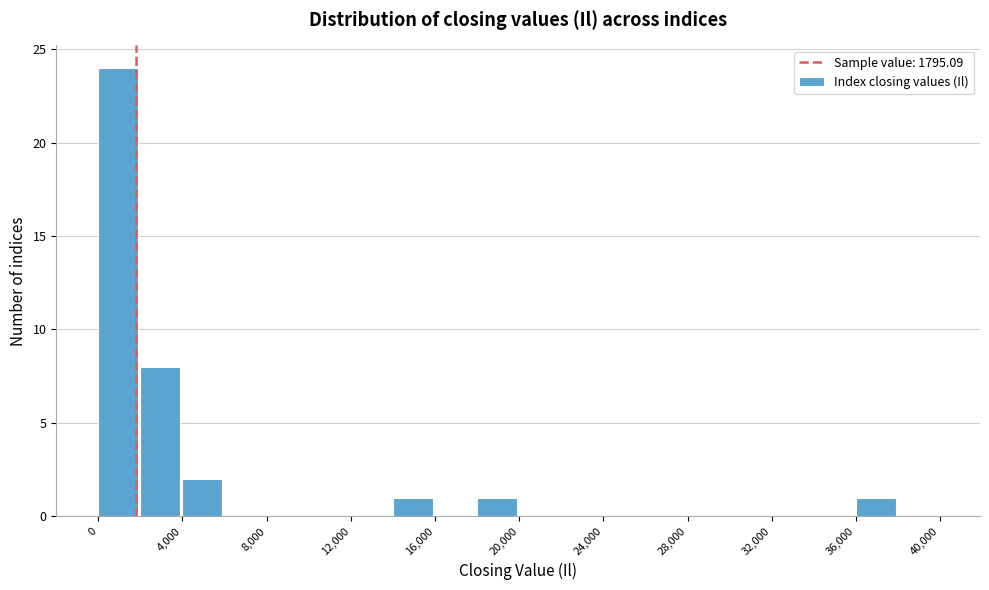

What is the height of the bar covering 18000 to 20000 on the x-axis? The values are not printed on the chart, so give them approximately, as read against the axis.

1